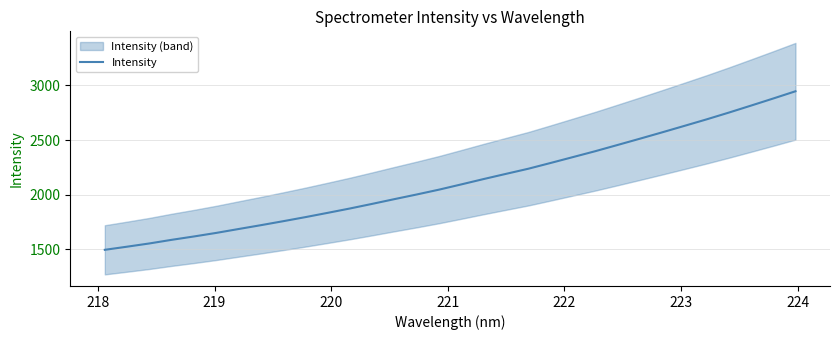

What is the value of the 13th point from the left?

1917.2